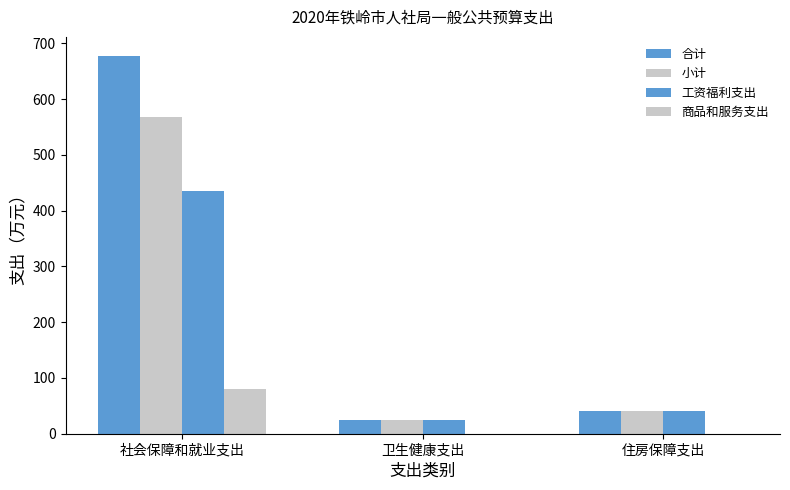

Between 卫生健康支出 and 住房保障支出, which series saw the biggest shift?

合计